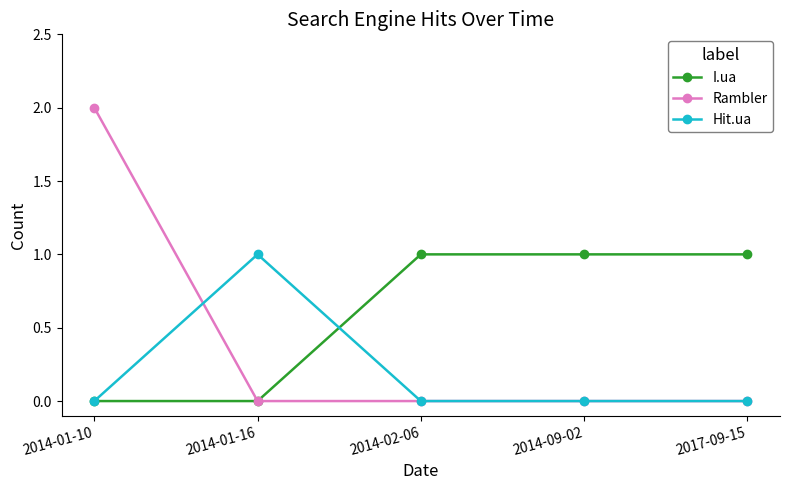

What is the label of the 1st point from the left?

2014-01-10